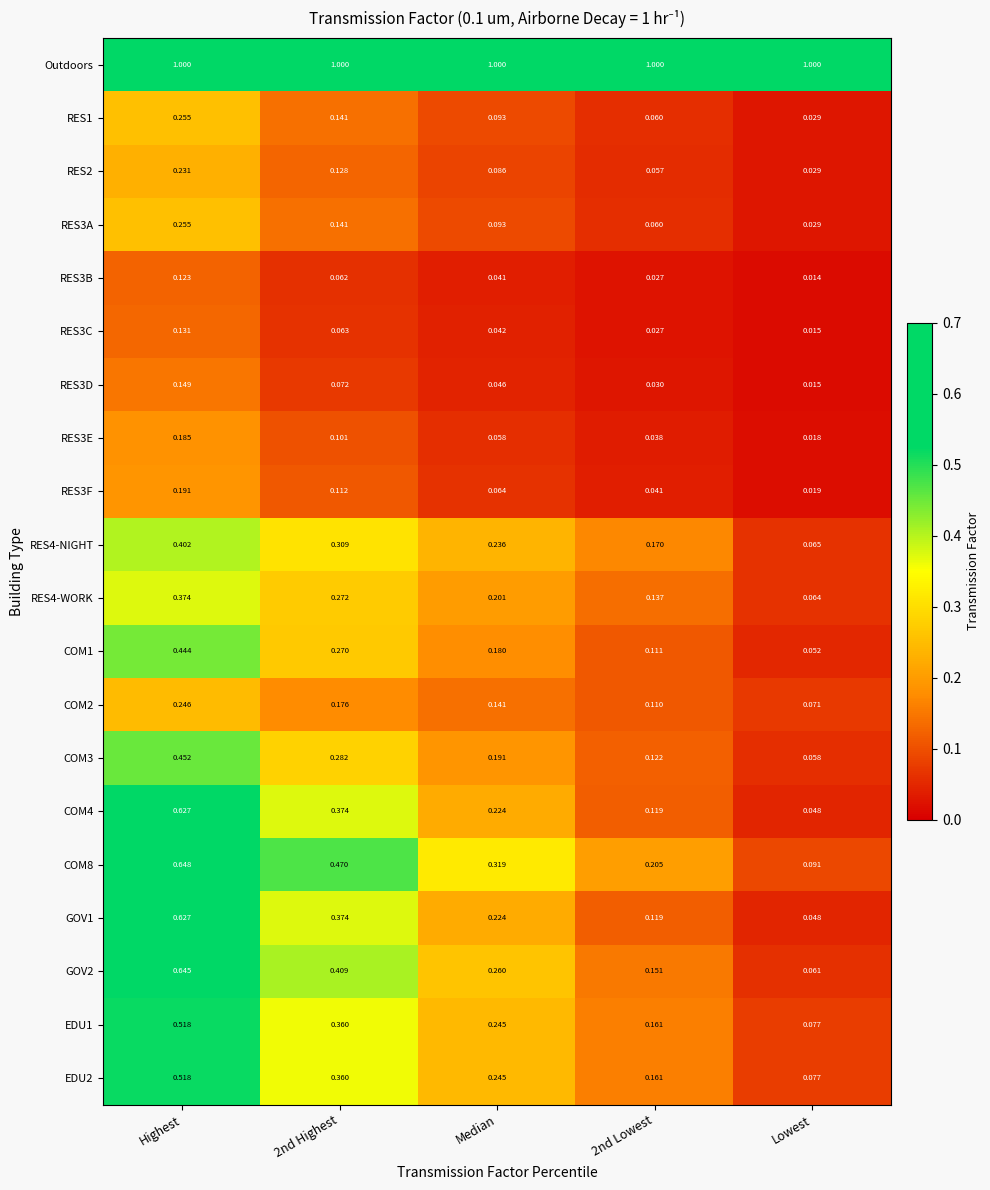

At which category is the sum across all series the highest?

Highest